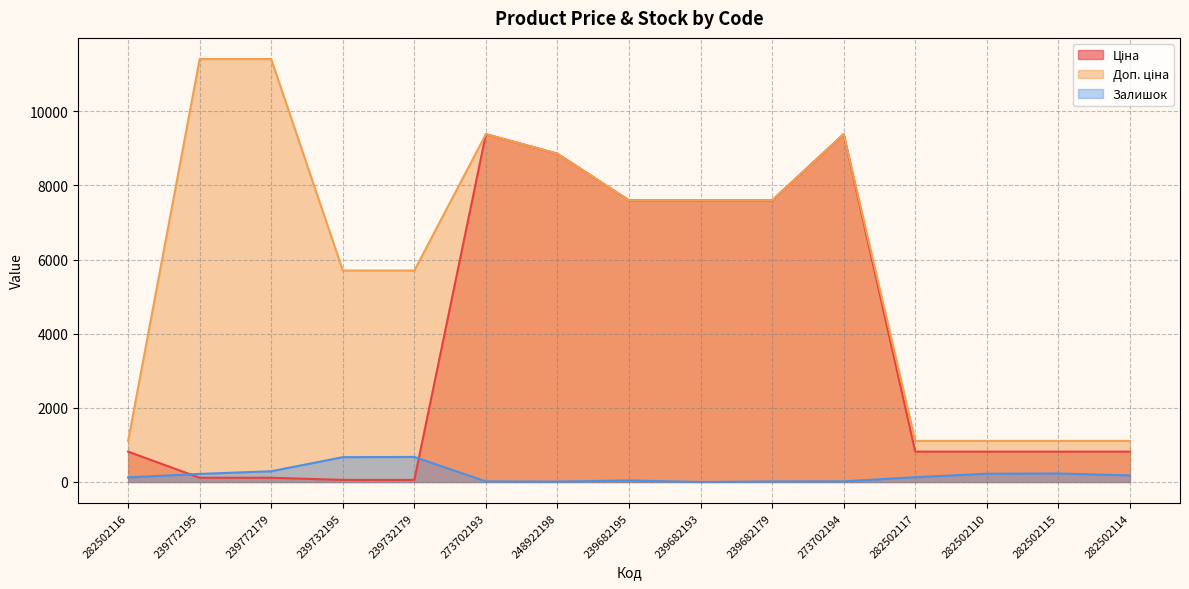

Which category has the highest value across all series?

239772195